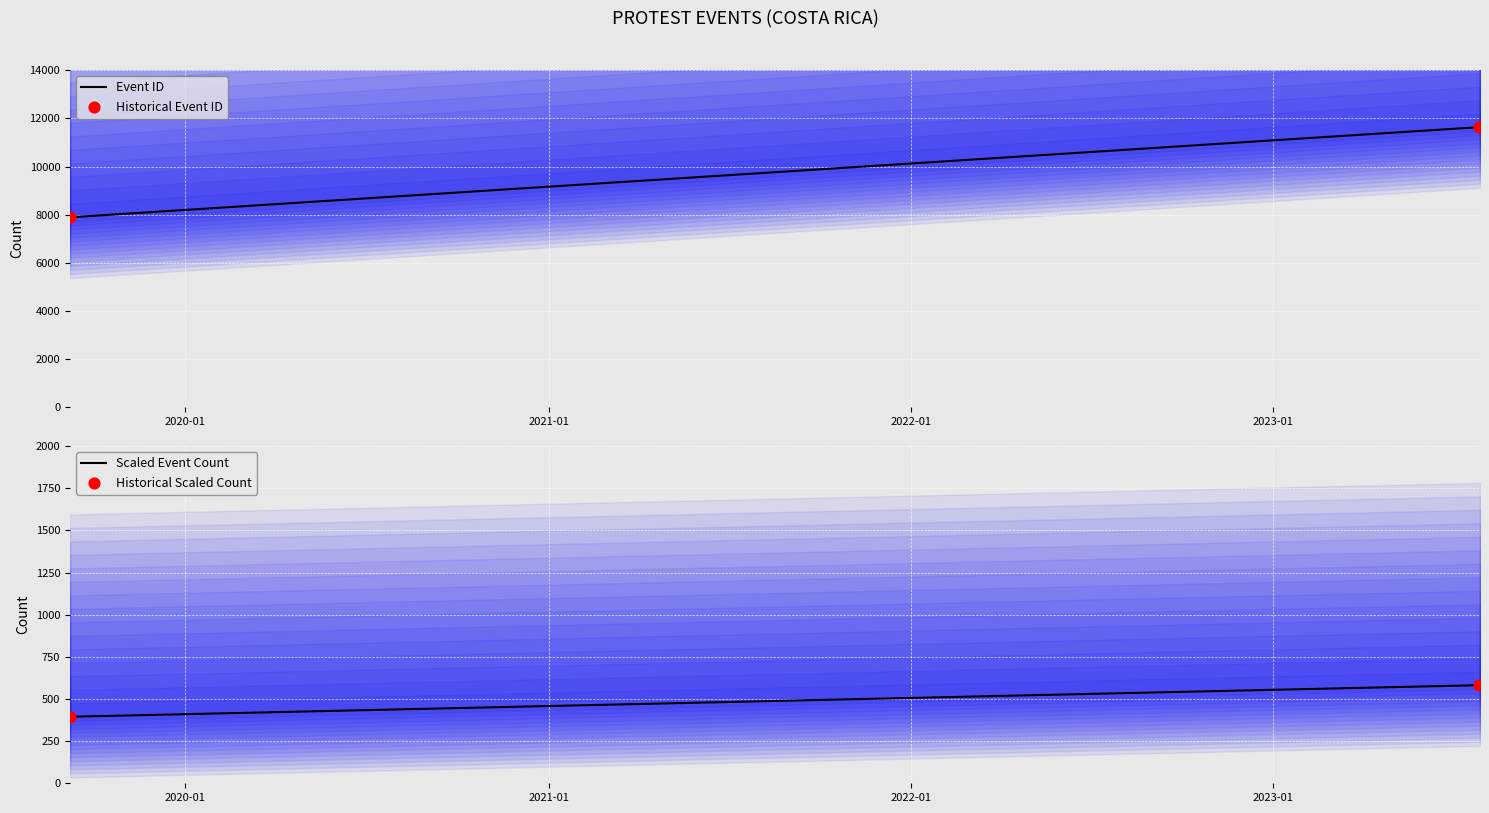

What is the maximum value for Event ID?

11636